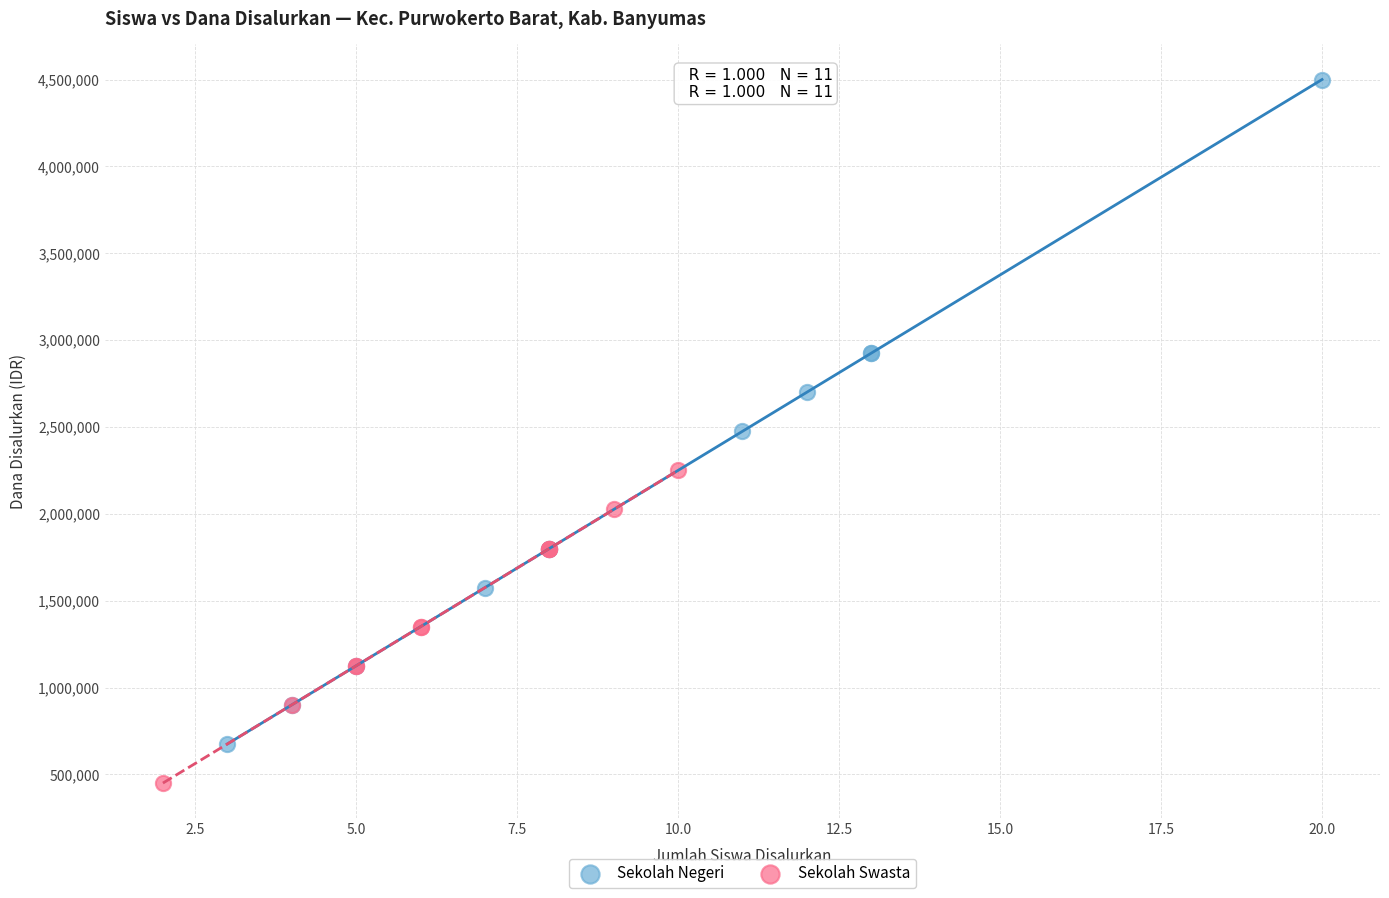

Which series contains the highest Y value?

Sekolah Negeri